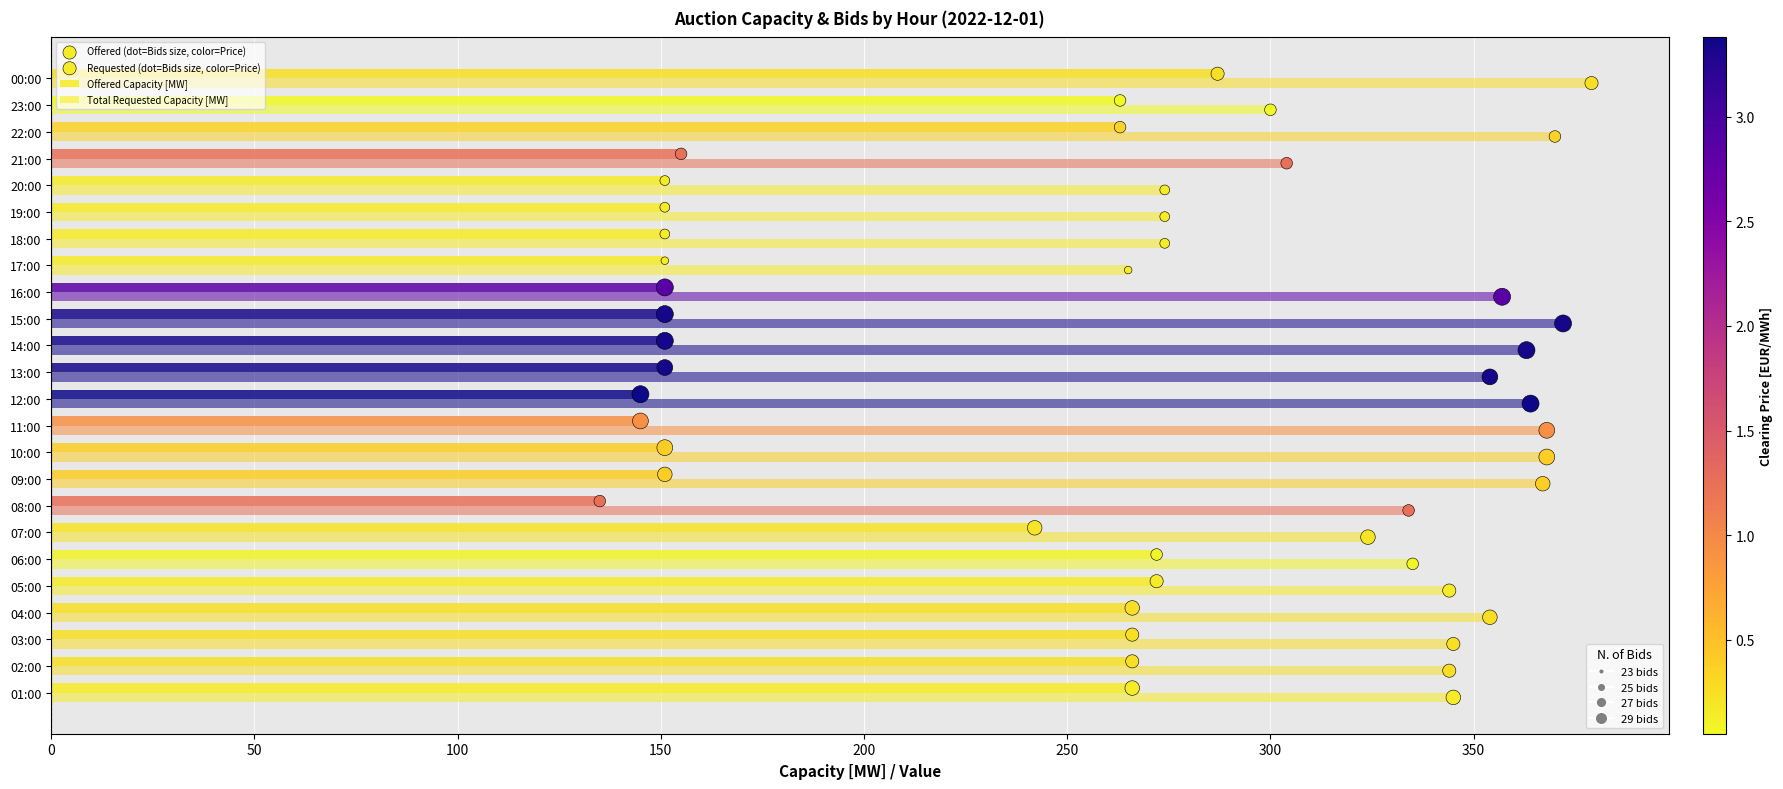

What are all the series names shown in the legend?

Offered Capacity [MW], Total Requested Capacity [MW], Offered (dot=Bids size, color=Price), Requested (dot=Bids size, color=Price)